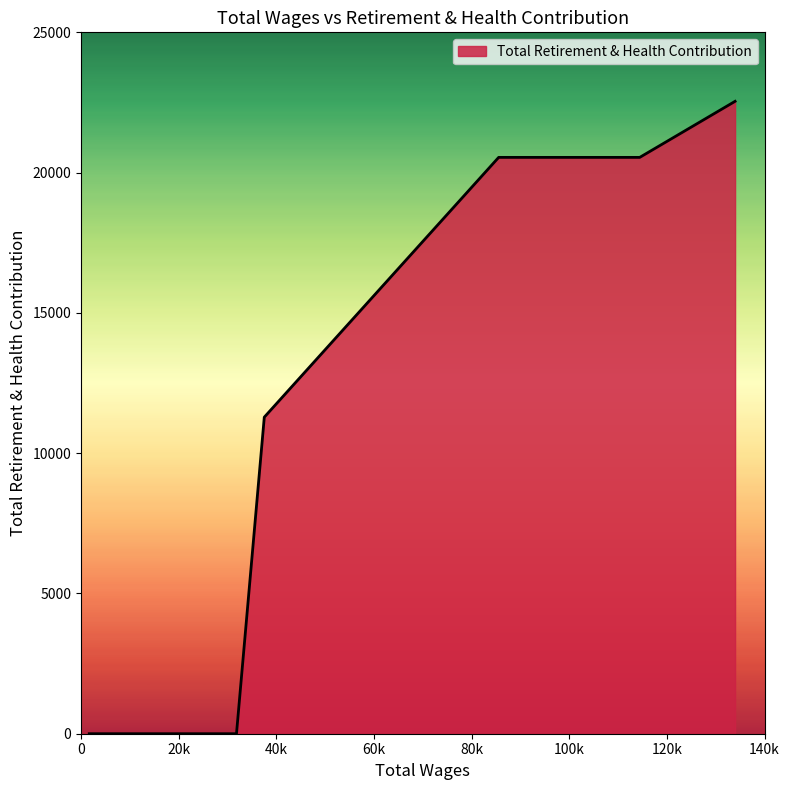

What is the greatest value displayed?

22541